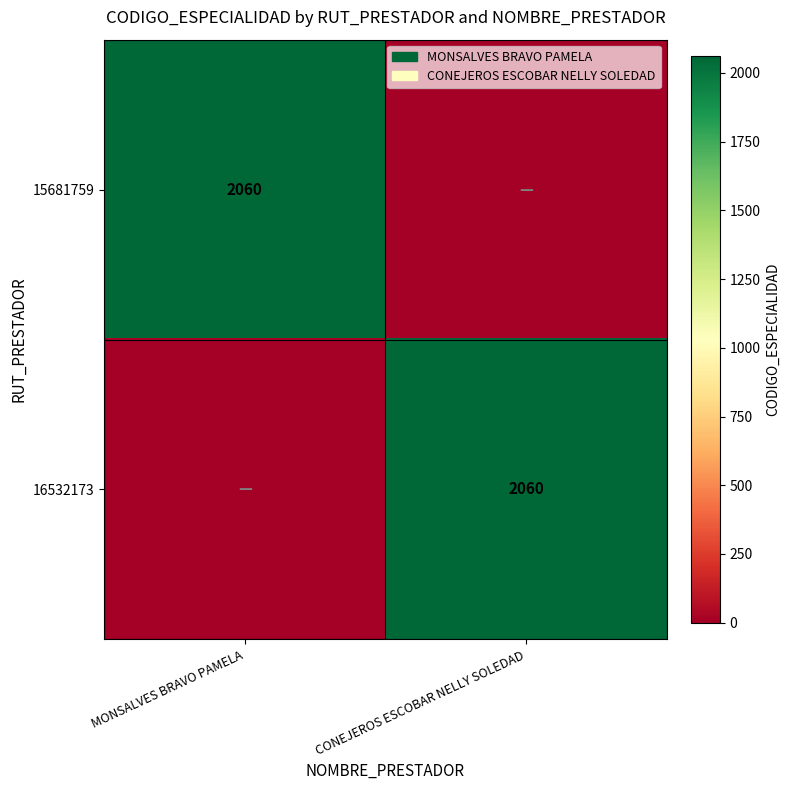

What is the total value across all series at MONSALVES BRAVO PAMELA?

2060